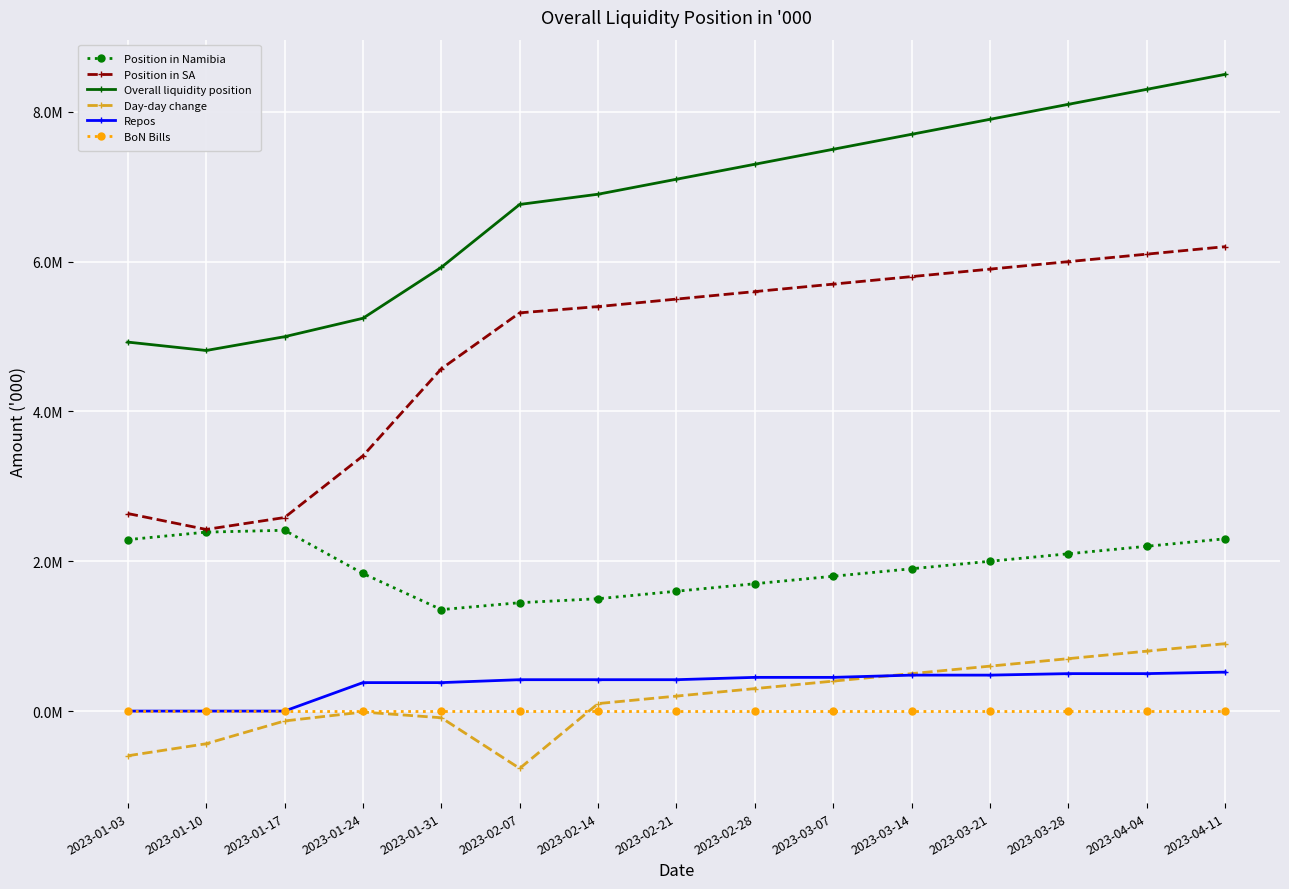

Reading left to right, extract all data points from this chart.

Position in Namibia: 2023-01-03=2288531.6	2023-01-10=2388963.6	2023-01-17=2413885.3	2023-01-24=1836838.8	2023-01-31=1354514.0	2023-02-07=1446894.2	2023-02-14=1500000.0	2023-02-21=1600000.0	2023-02-28=1700000.0	2023-03-07=1800000.0	2023-03-14=1900000.0	2023-03-21=2000000.0	2023-03-28=2100000.0	2023-04-04=2200000.0	2023-04-11=2300000.0
Position in SA: 2023-01-03=2637354.5	2023-01-10=2424819.9	2023-01-17=2583922.6	2023-01-24=3406977.1	2023-01-31=4569288.2	2023-02-07=5316522.8	2023-02-14=5400000.0	2023-02-21=5500000.0	2023-02-28=5600000.0	2023-03-07=5700000.0	2023-03-14=5800000.0	2023-03-21=5900000.0	2023-03-28=6000000.0	2023-04-04=6100000.0	2023-04-11=6200000.0
Overall liquidity position: 2023-01-03=4925886.1	2023-01-10=4813783.5	2023-01-17=4997807.8	2023-01-24=5243815.9	2023-01-31=5923802.2	2023-02-07=6763417.0	2023-02-14=6900000.0	2023-02-21=7100000.0	2023-02-28=7300000.0	2023-03-07=7500000.0	2023-03-14=7700000.0	2023-03-21=7900000.0	2023-03-28=8100000.0	2023-04-04=8300000.0	2023-04-11=8500000.0
Day-day change: 2023-01-03=-596681.6	2023-01-10=-436080.6	2023-01-17=-132010.1	2023-01-24=-12913.7	2023-01-31=-89058.1	2023-02-07=-765070.1	2023-02-14=100000.0	2023-02-21=200000.0	2023-02-28=300000.0	2023-03-07=400000.0	2023-03-14=500000.0	2023-03-21=600000.0	2023-03-28=700000.0	2023-04-04=800000.0	2023-04-11=900000.0
Repos: 2023-01-03=0.0	2023-01-10=0.0	2023-01-17=0.0	2023-01-24=380000.0	2023-01-31=380000.0	2023-02-07=418968.0	2023-02-14=418968.0	2023-02-21=418968.0	2023-02-28=450000.0	2023-03-07=450000.0	2023-03-14=480000.0	2023-03-21=480000.0	2023-03-28=500000.0	2023-04-04=500000.0	2023-04-11=520000.0
BoN Bills: 2023-01-03=0.0	2023-01-10=0.0	2023-01-17=0.0	2023-01-24=0.0	2023-01-31=0.0	2023-02-07=0.0	2023-02-14=0.0	2023-02-21=0.0	2023-02-28=0.0	2023-03-07=0.0	2023-03-14=0.0	2023-03-21=0.0	2023-03-28=0.0	2023-04-04=0.0	2023-04-11=0.0